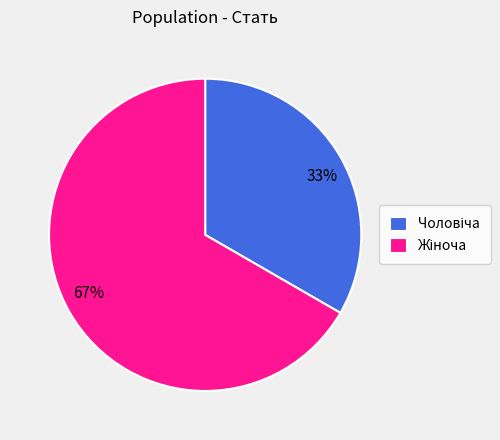

Count the number of slices in the pie.

2